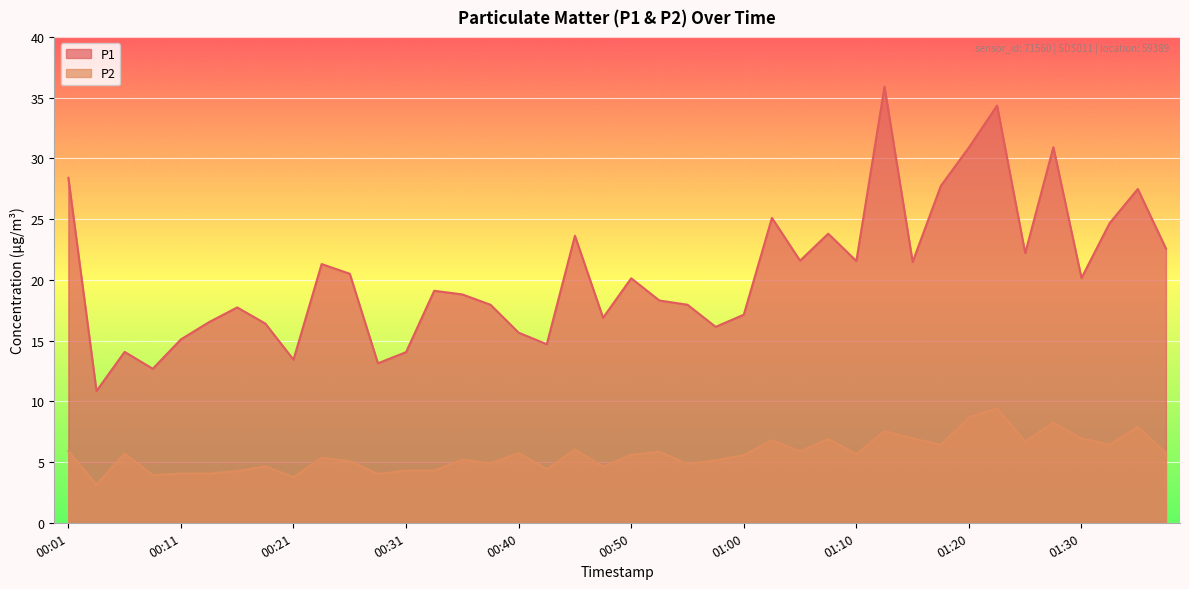

What position from the left is 00:26?

11